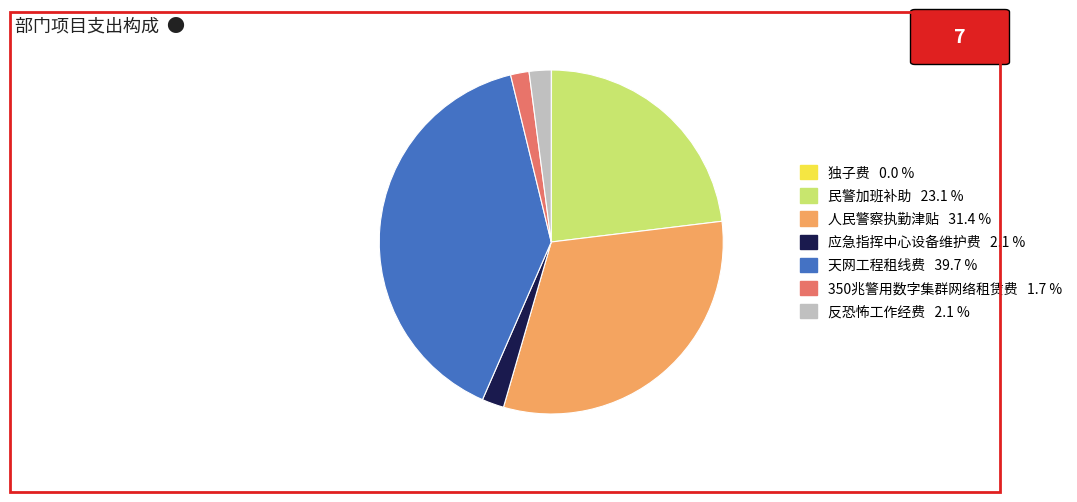

The 民警加班补助 slice represents 10% of the pie. True or false?

False